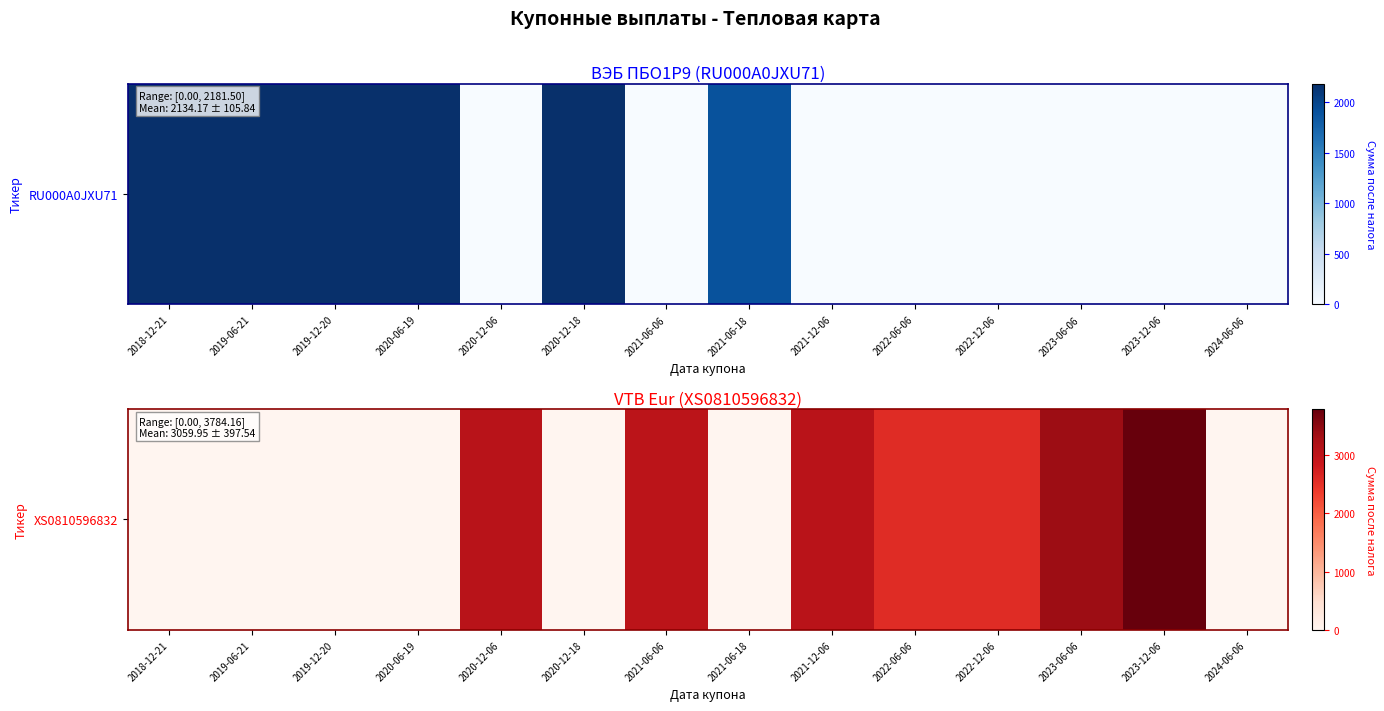

The value at 2019-12-20 is -1994.6. True or false?

False